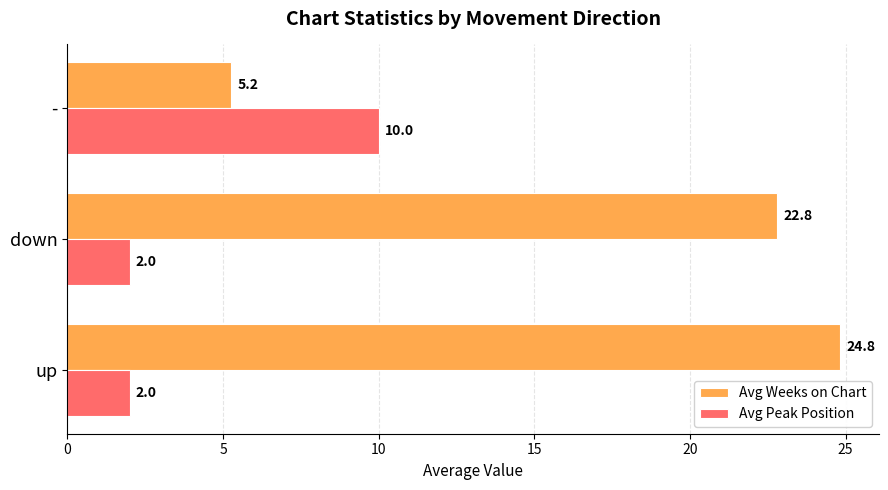

Is the value of Avg Weeks on Chart at - greater than the value of Avg Peak Position at down?

Yes